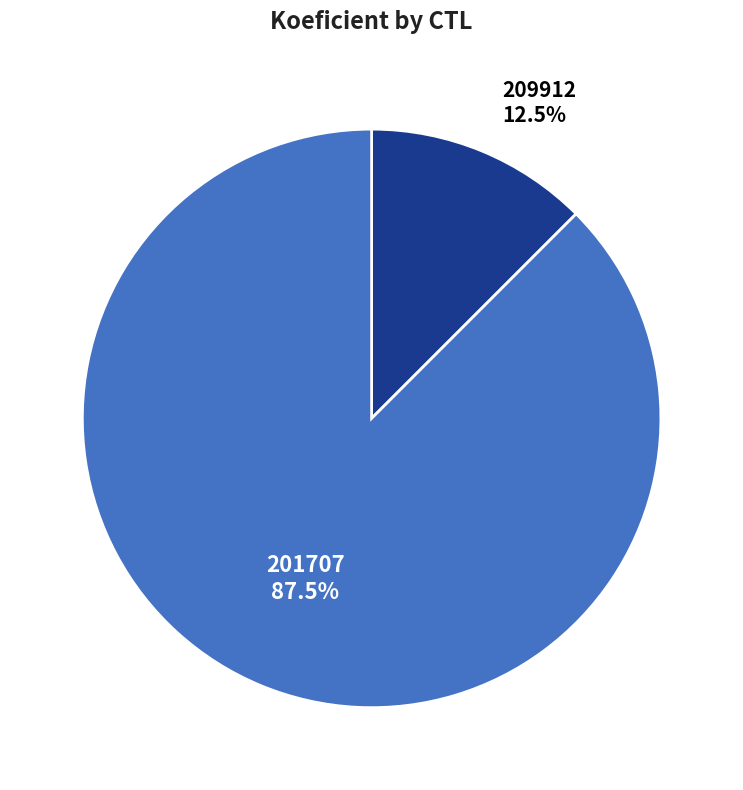

Does any single category account for the majority?

Yes